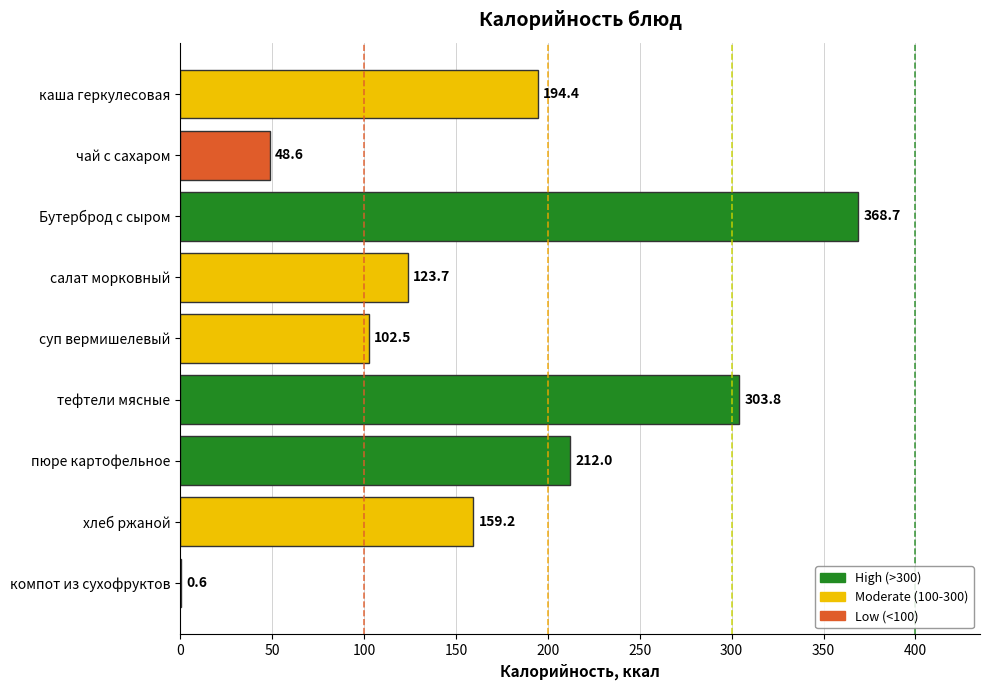

True or false: the data shows 48.6 at чай с сахаром.

True